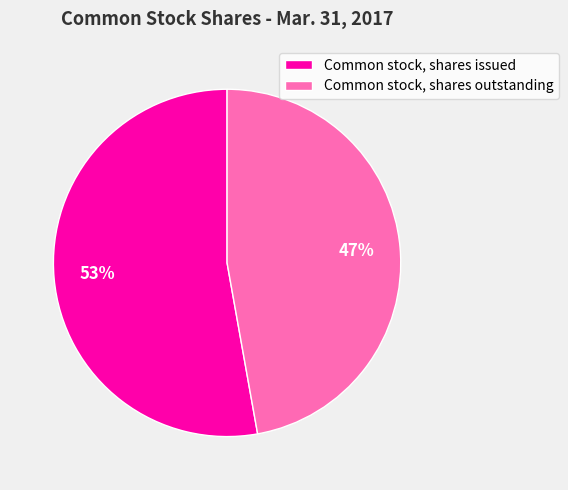

Count the number of slices in the pie.

2